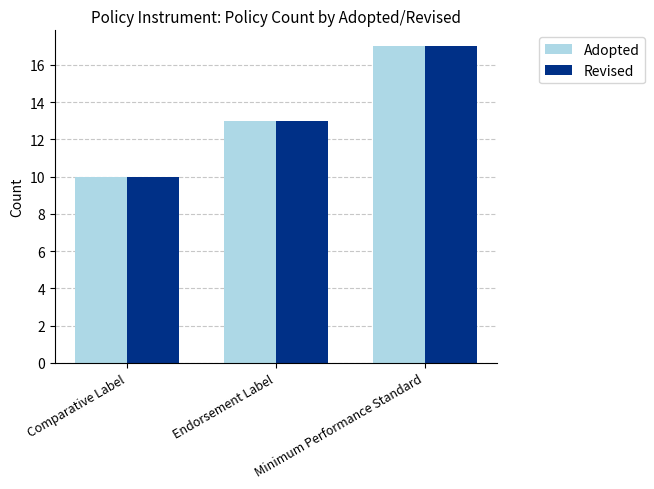

What position from the right is Minimum Performance Standard?

1